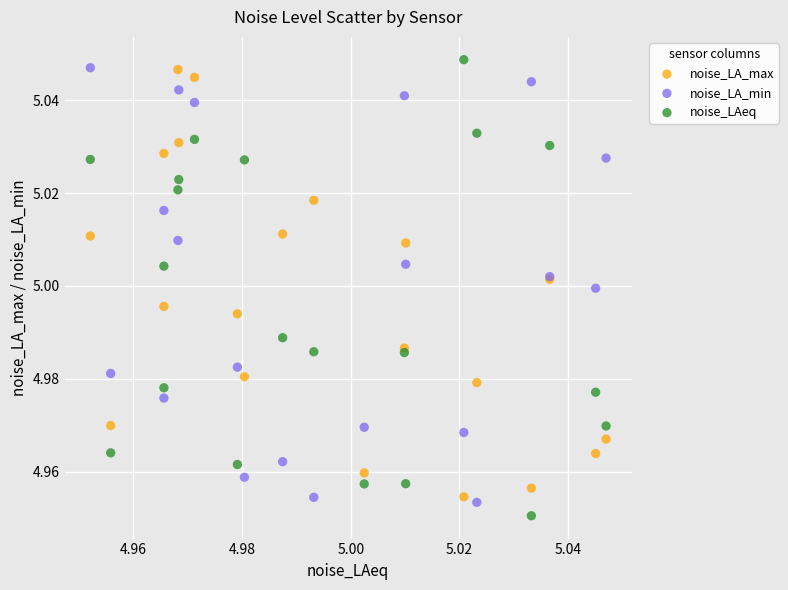

Which series reaches the minimum Y coordinate?

noise_LAeq